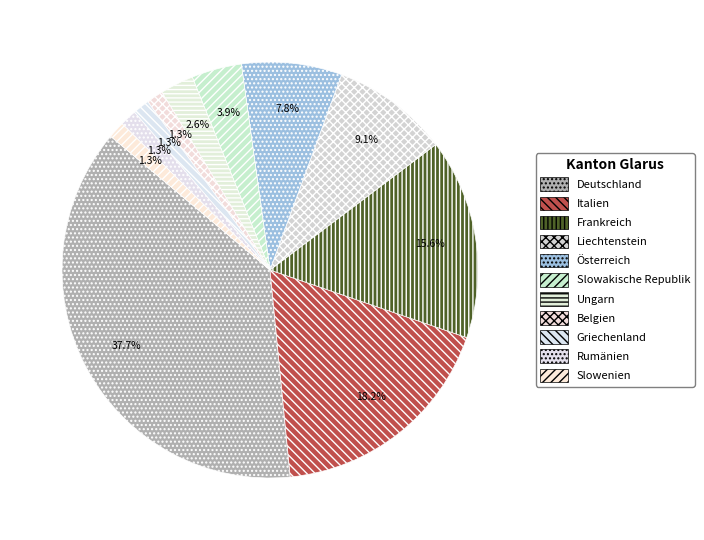

To the nearest percent, what portion does Frankreich represent?

16%